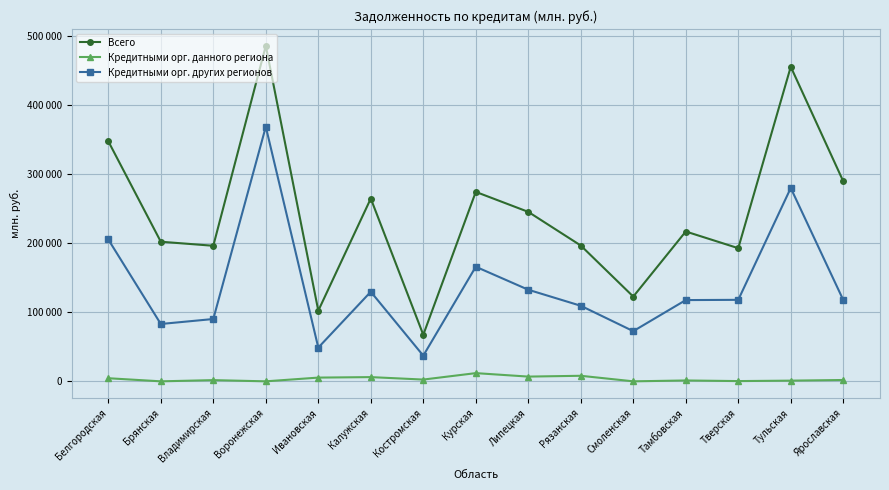

True or false: Всего and Кредитными орг. других регионов intersect in this chart.

False